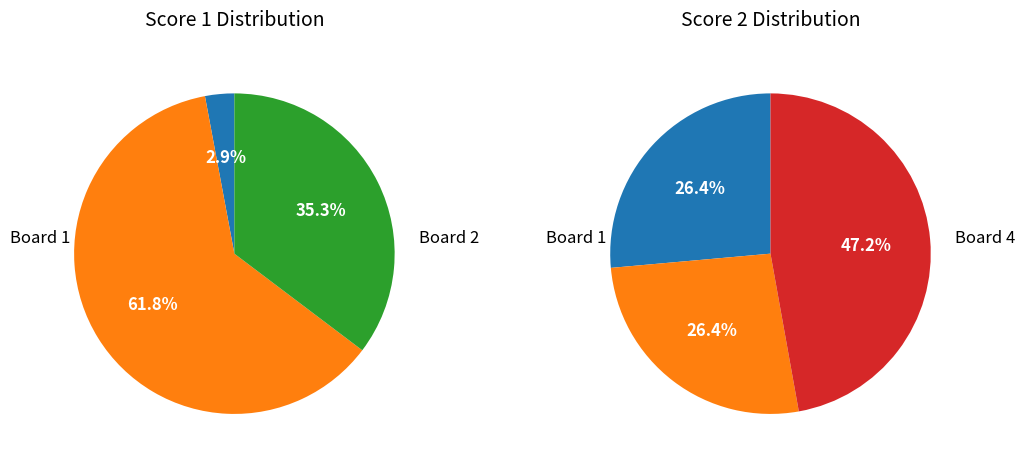

To the nearest percent, what percentage of the pie is Board 1?

26%